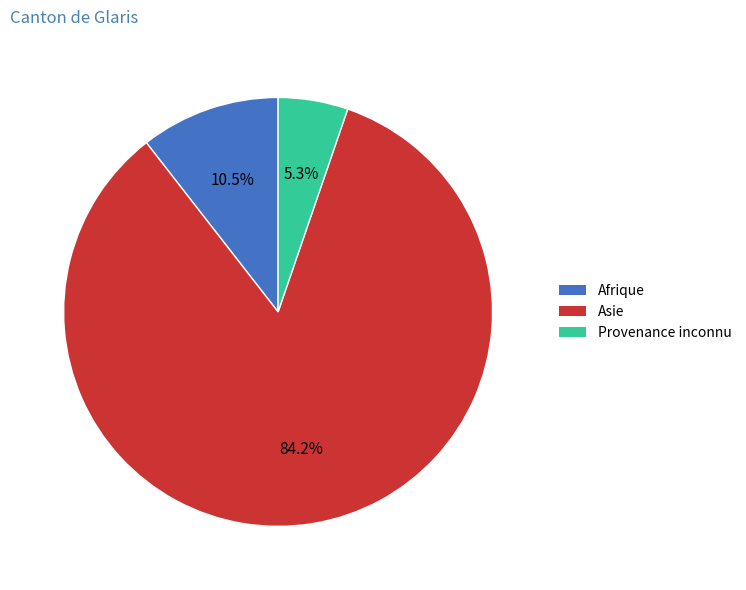

Which slice is the largest?

Asie